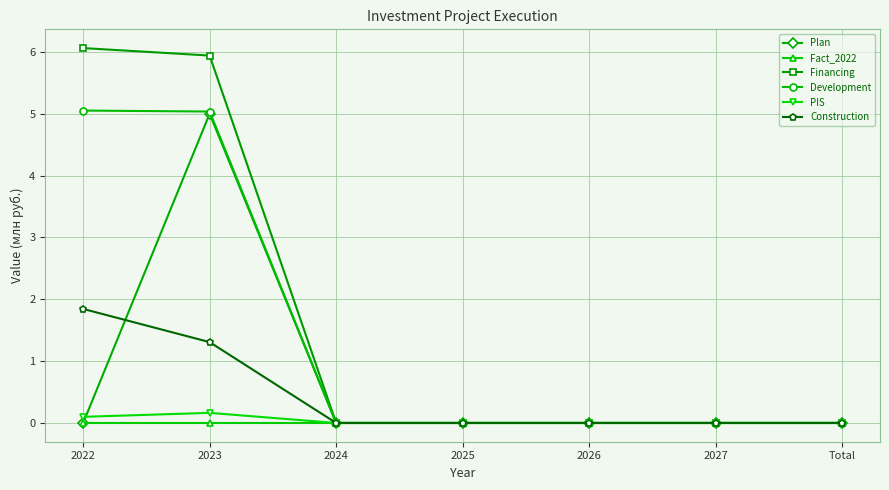

Which series has the largest total across all categories?

Financing